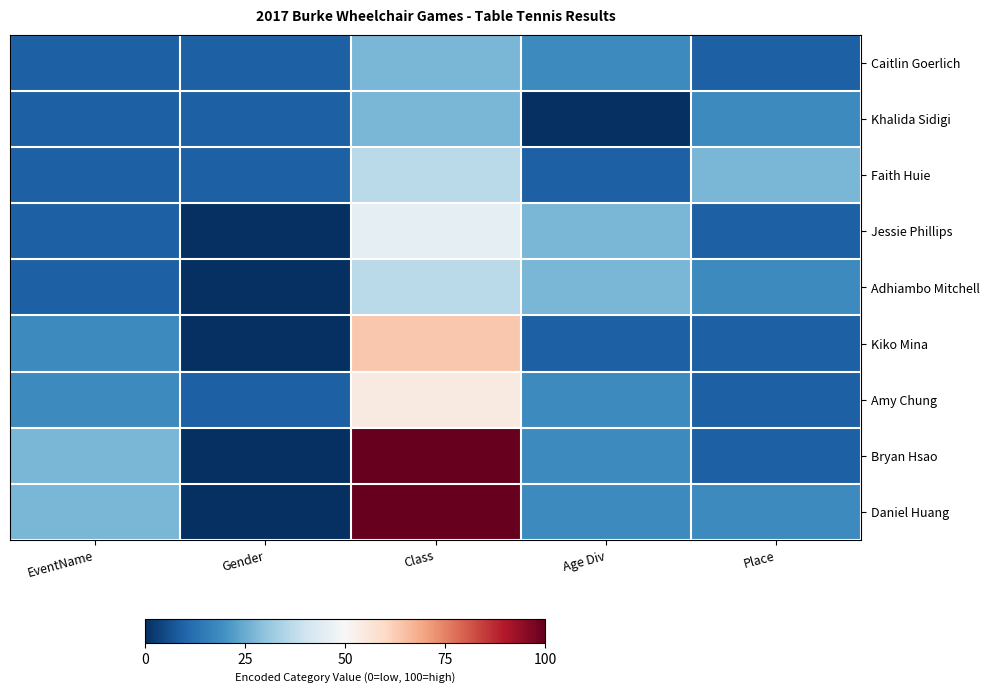

Reading right to left, what are all the values shown in this chart?

Caitlin Goerlich: Place=9.1	Age Div=18.2	Class=27.3	Gender=9.1	EventName=9.1
Khalida Sidigi: Place=18.2	Age Div=0.0	Class=27.3	Gender=9.1	EventName=9.1
Faith Huie: Place=27.3	Age Div=9.1	Class=36.4	Gender=9.1	EventName=9.1
Jessie Phillips: Place=9.1	Age Div=27.3	Class=45.5	Gender=0.0	EventName=9.1
Adhiambo Mitchell: Place=18.2	Age Div=27.3	Class=36.4	Gender=0.0	EventName=9.1
Kiko Mina: Place=9.1	Age Div=9.1	Class=63.6	Gender=0.0	EventName=18.2
Amy Chung: Place=9.1	Age Div=18.2	Class=54.5	Gender=9.1	EventName=18.2
Bryan Hsao: Place=9.1	Age Div=18.2	Class=100.0	Gender=0.0	EventName=27.3
Daniel Huang: Place=18.2	Age Div=18.2	Class=100.0	Gender=0.0	EventName=27.3